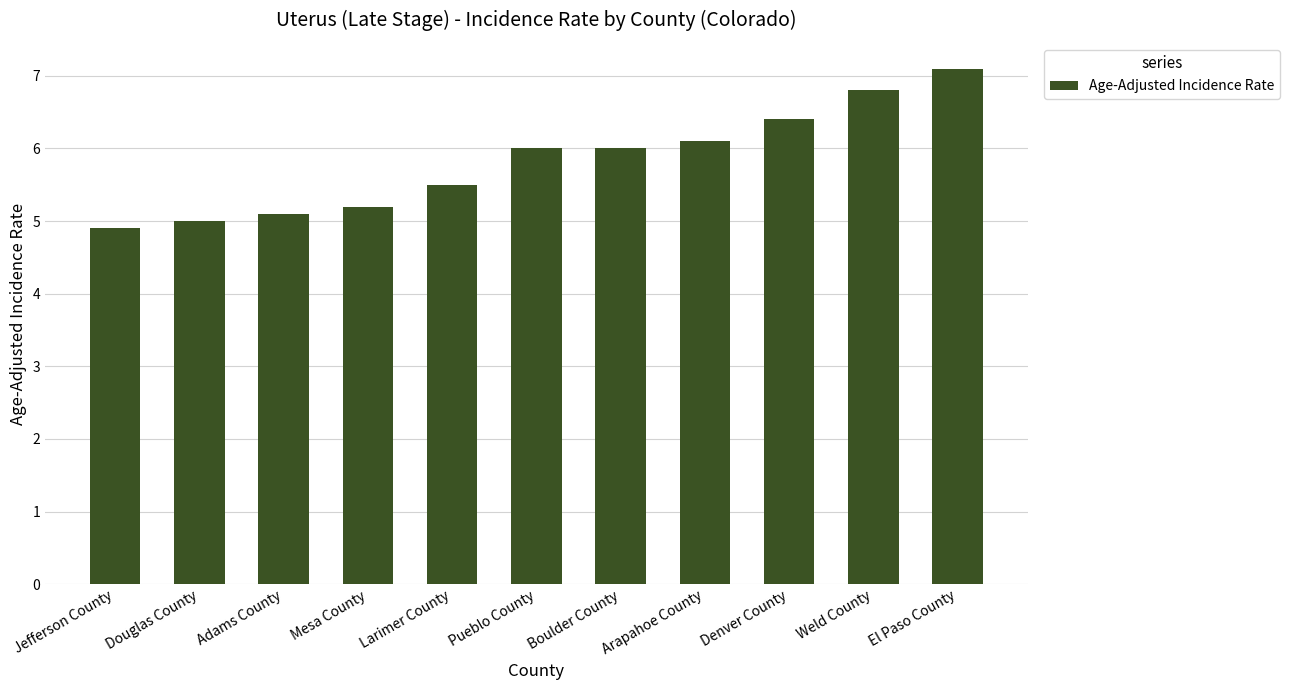

Reading left to right, list all the values displayed in this chart.

Jefferson County=4.9	Douglas County=5.0	Adams County=5.1	Mesa County=5.2	Larimer County=5.5	Pueblo County=6.0	Boulder County=6.0	Arapahoe County=6.1	Denver County=6.4	Weld County=6.8	El Paso County=7.1